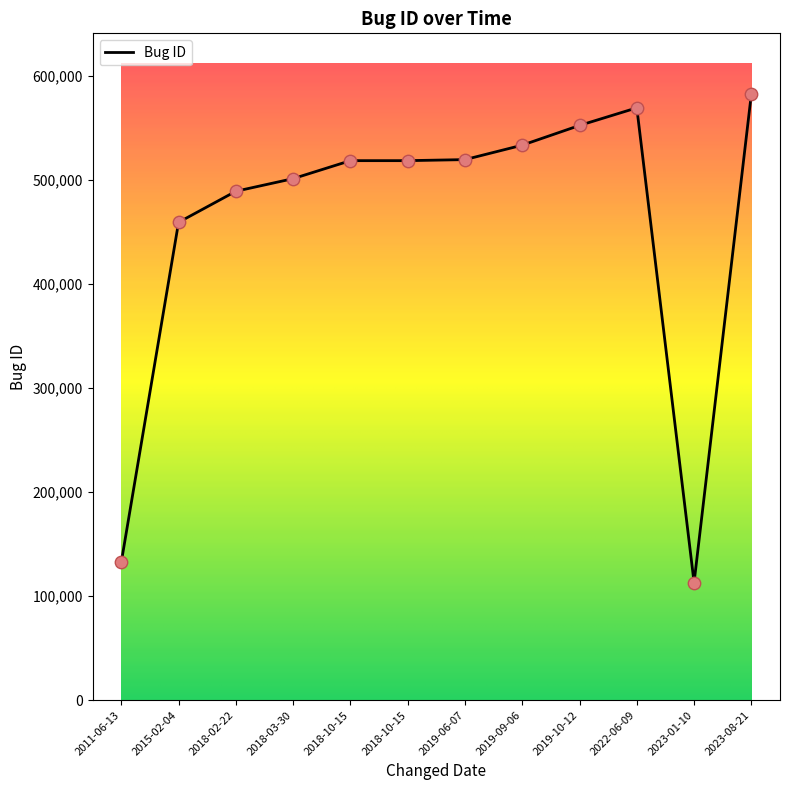

What is the change in value from 2019-09-06 to 2019-10-12?

+18952